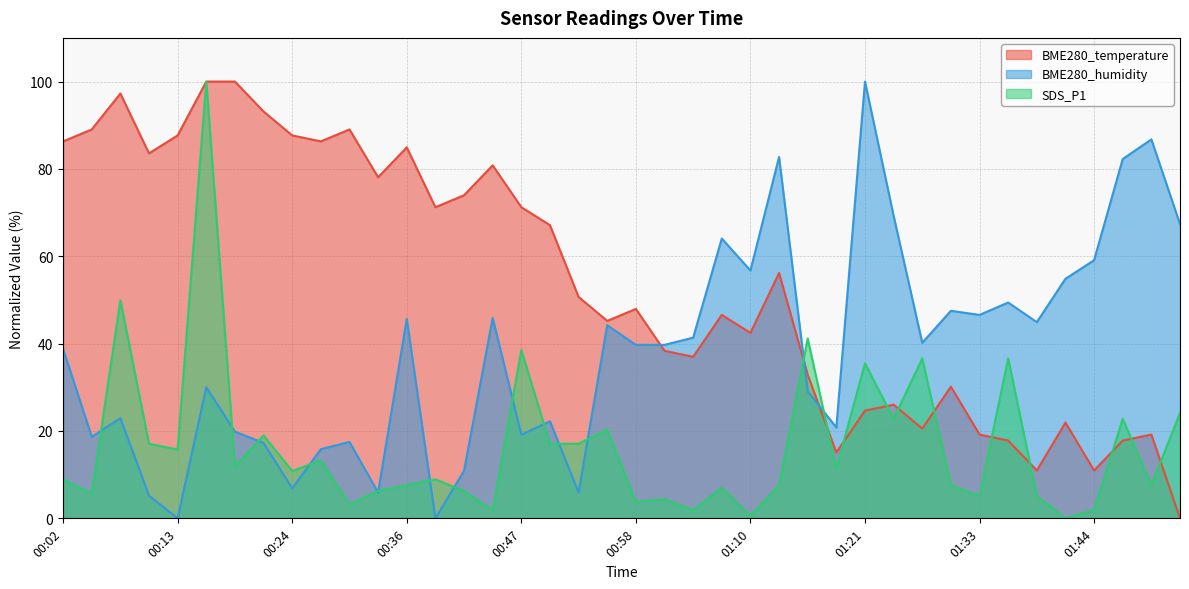

What are all the series names shown in the legend?

BME280_temperature, BME280_humidity, SDS_P1